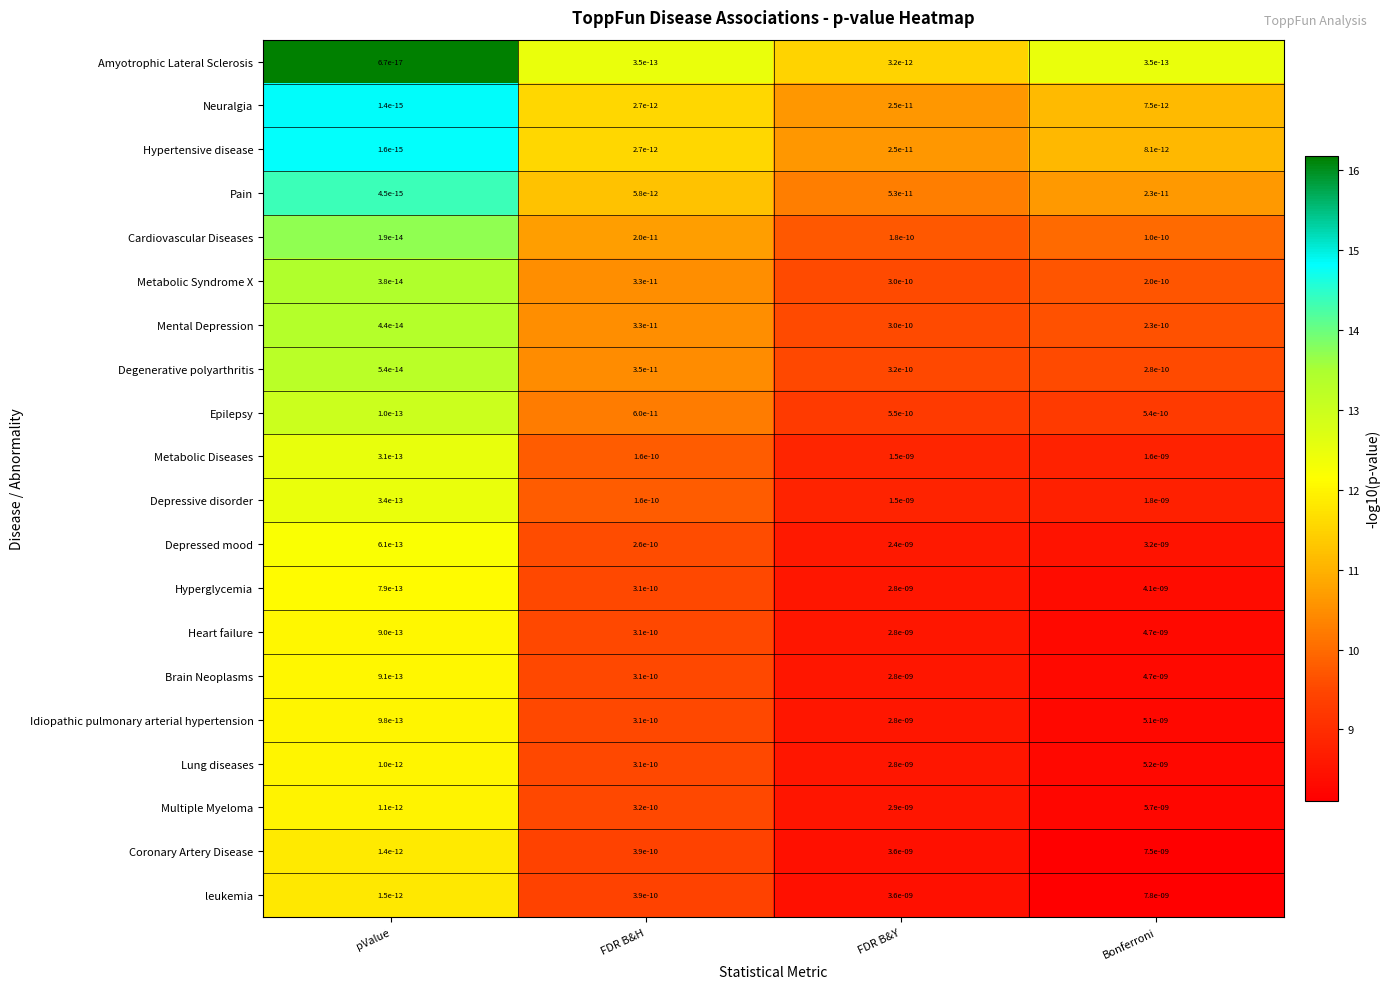

At how many categories does at least one series exceed 0?

4